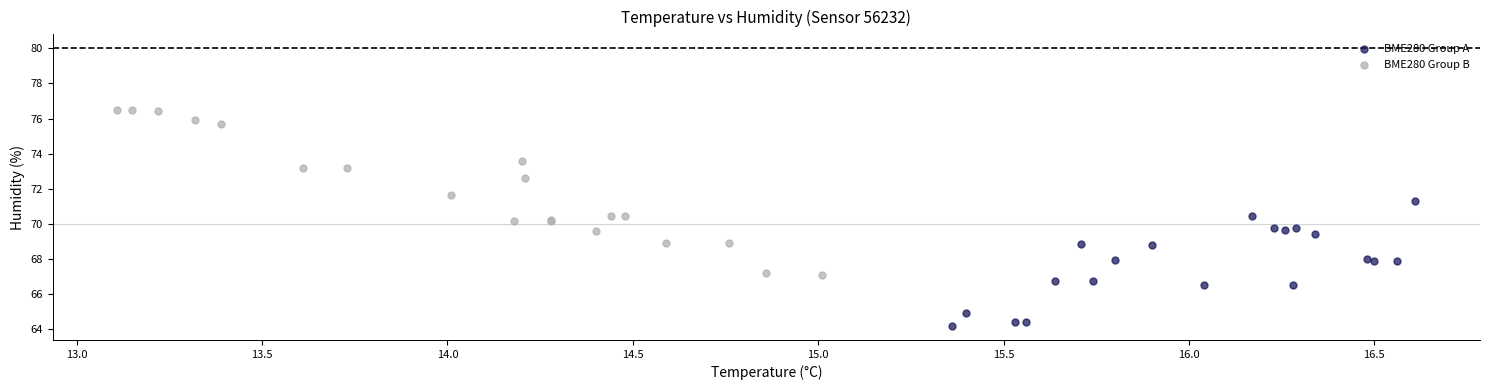

Which series reaches the minimum Y coordinate?

BME280 Group A